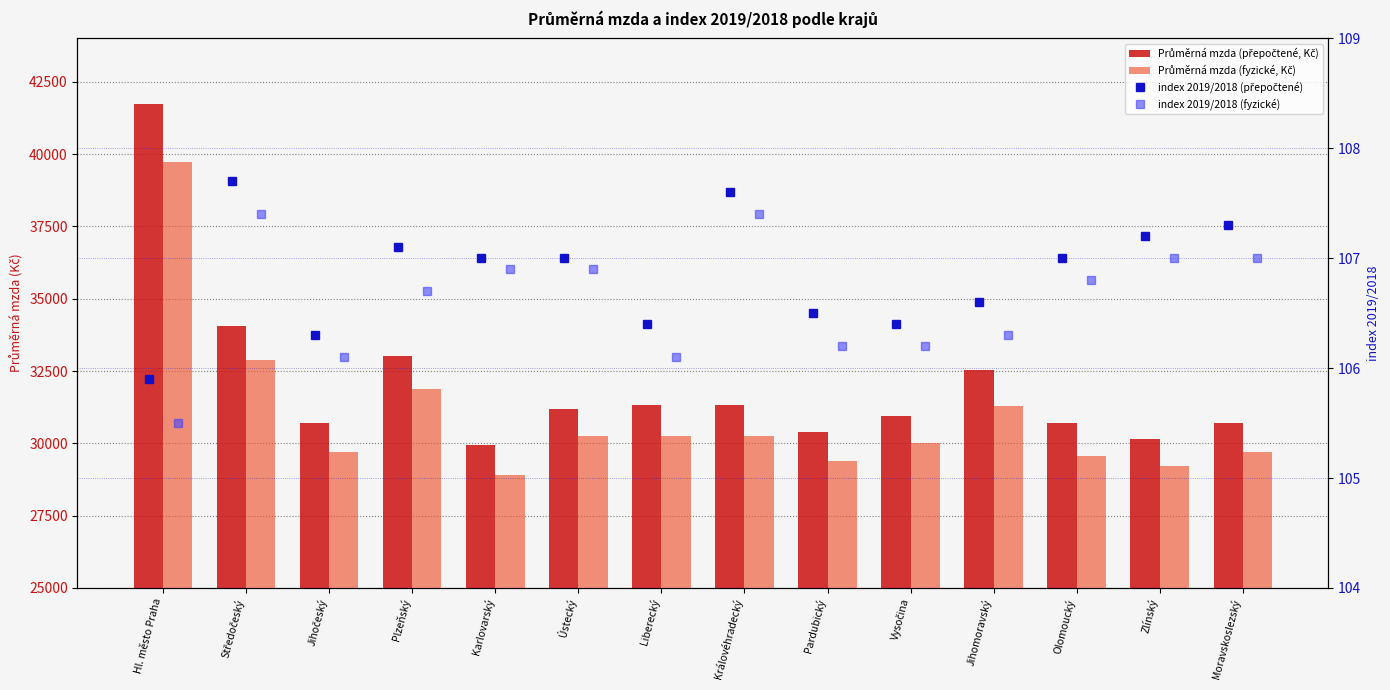

What is the highest value of the index 2019/2018 (fyzické) series?

107.4